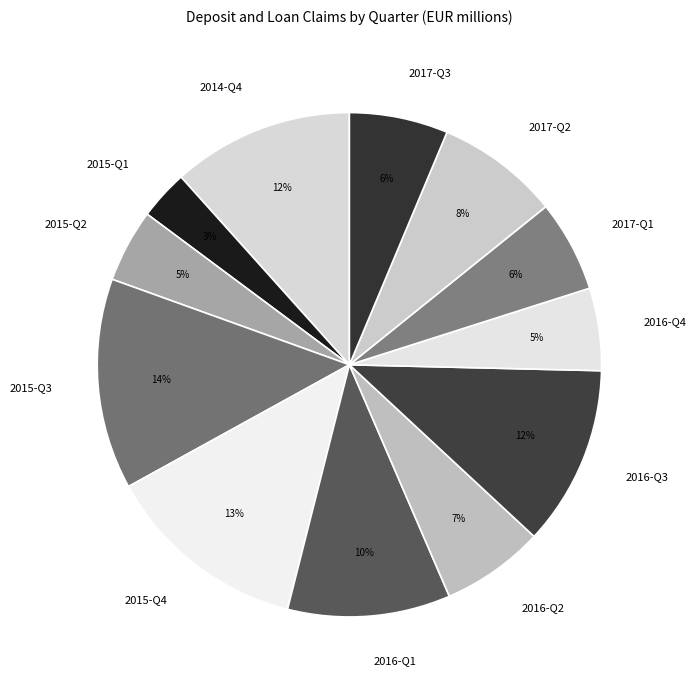

To the nearest percent, what percentage of the pie is 2016-Q2?

7%